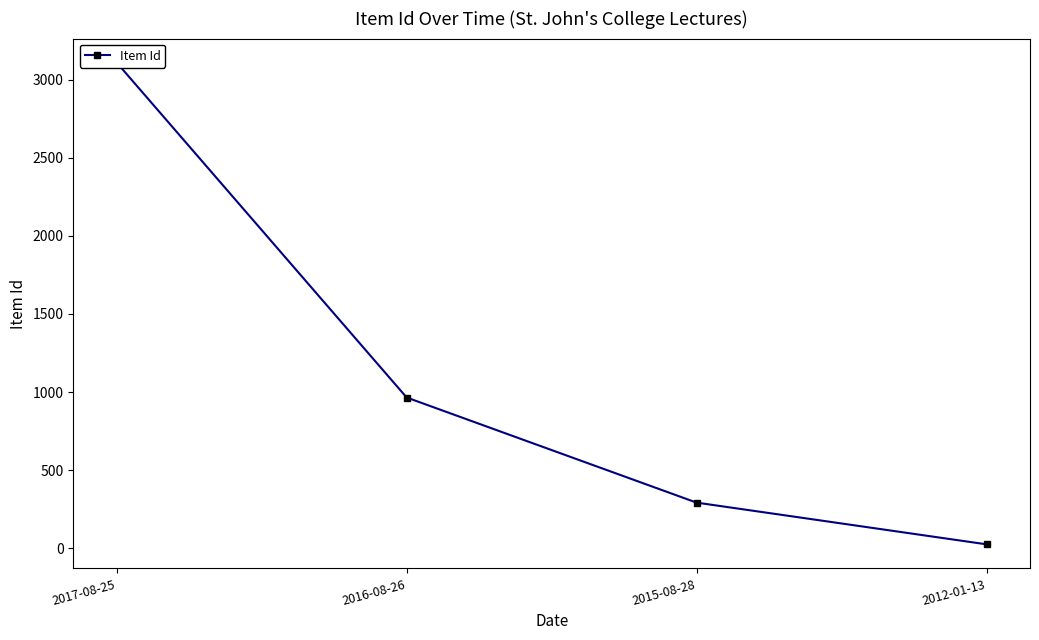

The value at 2015-08-28 is 409. True or false?

False